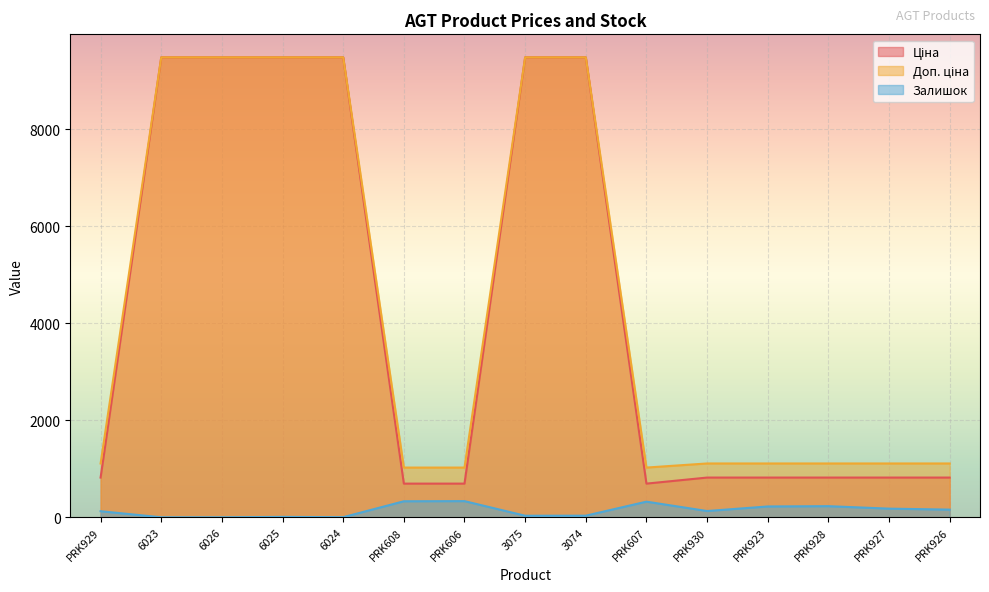

How many lines are shown in the chart?

3